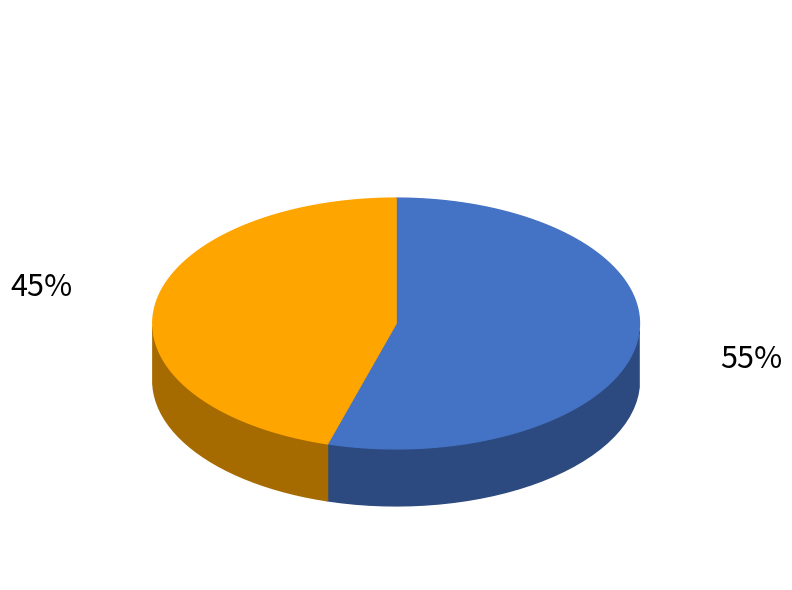

To the nearest percent, what is the combined percentage of 94636 and 85102?

100%